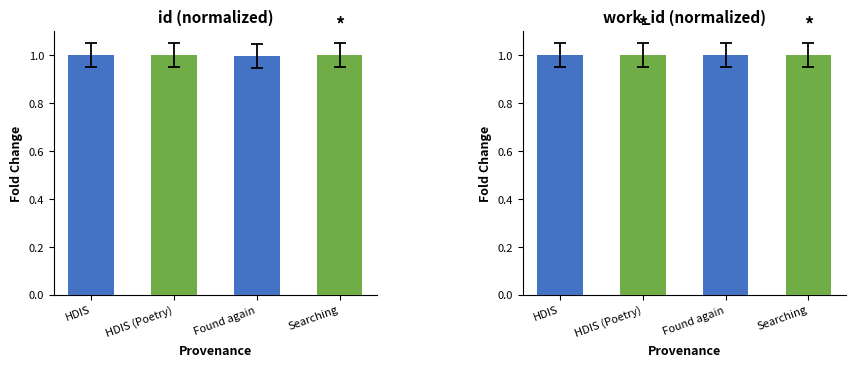

What is the label of the 1st bar from the left?

HDIS